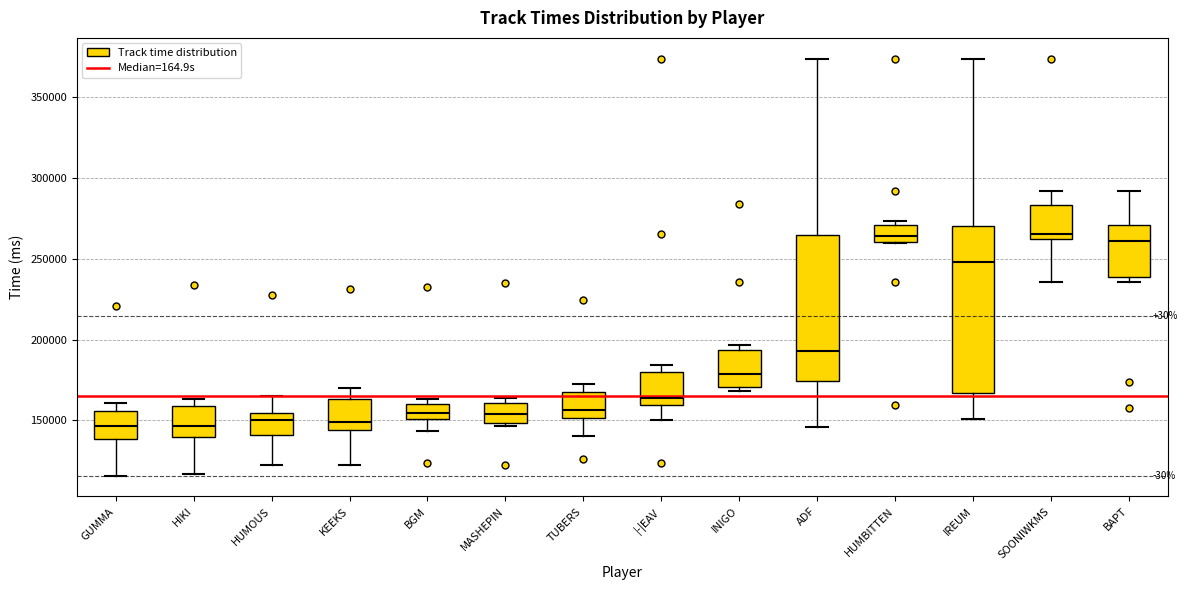

Reading left to right, read every box against the y-axis: the position of its median line, the range the box covers, and the ends of its whiskers. The values are not printed on the chart, so give them approximately, as read against the axis.

GUMMA: median 145000, box 140000 to 155000, whiskers 115000 to 160000
HIKI: median 145000, box 140000 to 160000, whiskers 115000 to 165000
HUMOUS: median 150000, box 140000 to 155000, whiskers 120000 to 165000
KEEKS: median 150000, box 145000 to 165000, whiskers 125000 to 170000
BGM: median 155000, box 150000 to 160000, whiskers 145000 to 165000
MASHEPIN: median 155000, box 150000 to 160000, whiskers 145000 to 165000
TUBERS: median 155000, box 150000 to 165000, whiskers 140000 to 175000
|-|EAV: median 165000, box 160000 to 180000, whiskers 150000 to 185000
INIGO: median 180000, box 170000 to 195000, whiskers 170000 (just below the box's lower edge) to 195000 (just above the box's upper edge)
ADF: median 195000, box 175000 to 265000, whiskers 145000 to 375000
HUMBITTEN: median 265000, box 260000 to 270000, whiskers 260000 to 275000
IREUM: median 250000, box 165000 to 270000, whiskers 150000 to 375000
SOONIWKMS: median 265000, box 260000 to 285000, whiskers 235000 to 290000
BAPT: median 260000, box 240000 to 270000, whiskers 235000 to 290000